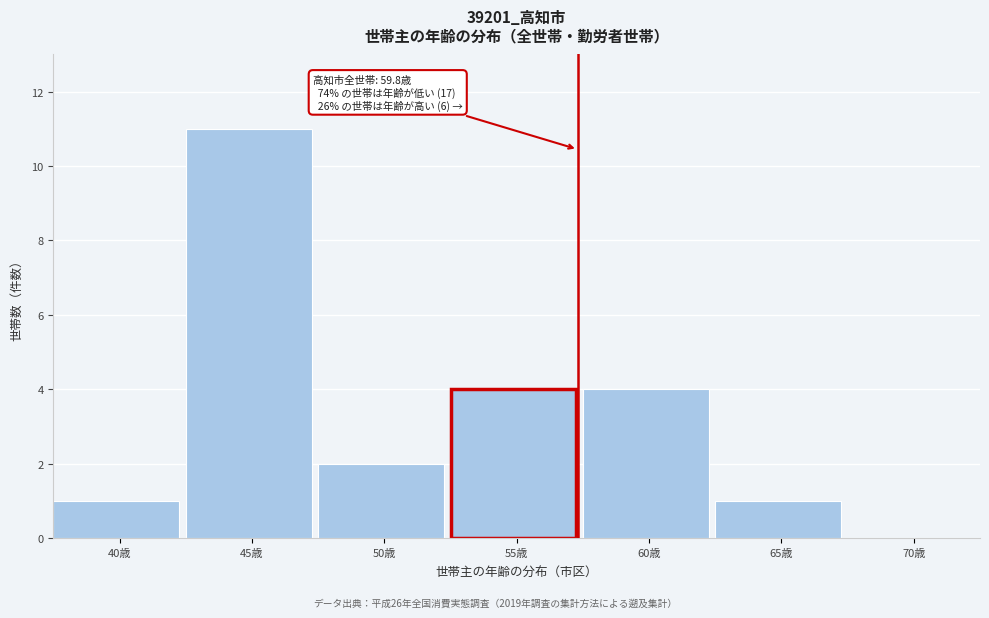

Reading left to right, list all the values displayed in this chart.

40歳=1	45歳=11	50歳=2	55歳=4	60歳=4	65歳=1	70歳=0